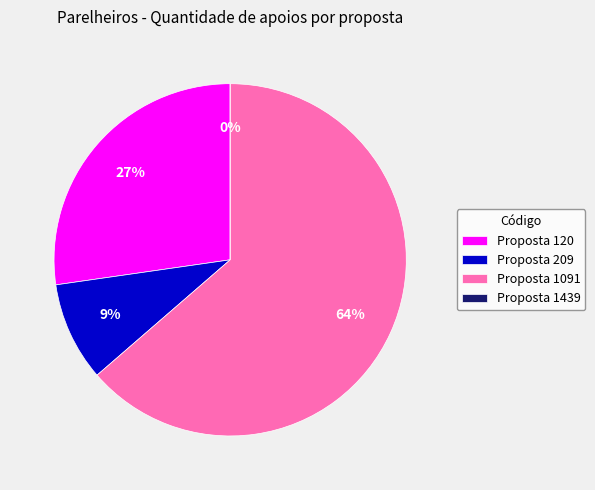

To the nearest percent, what is the difference between the largest and smallest slice percentages?

64%